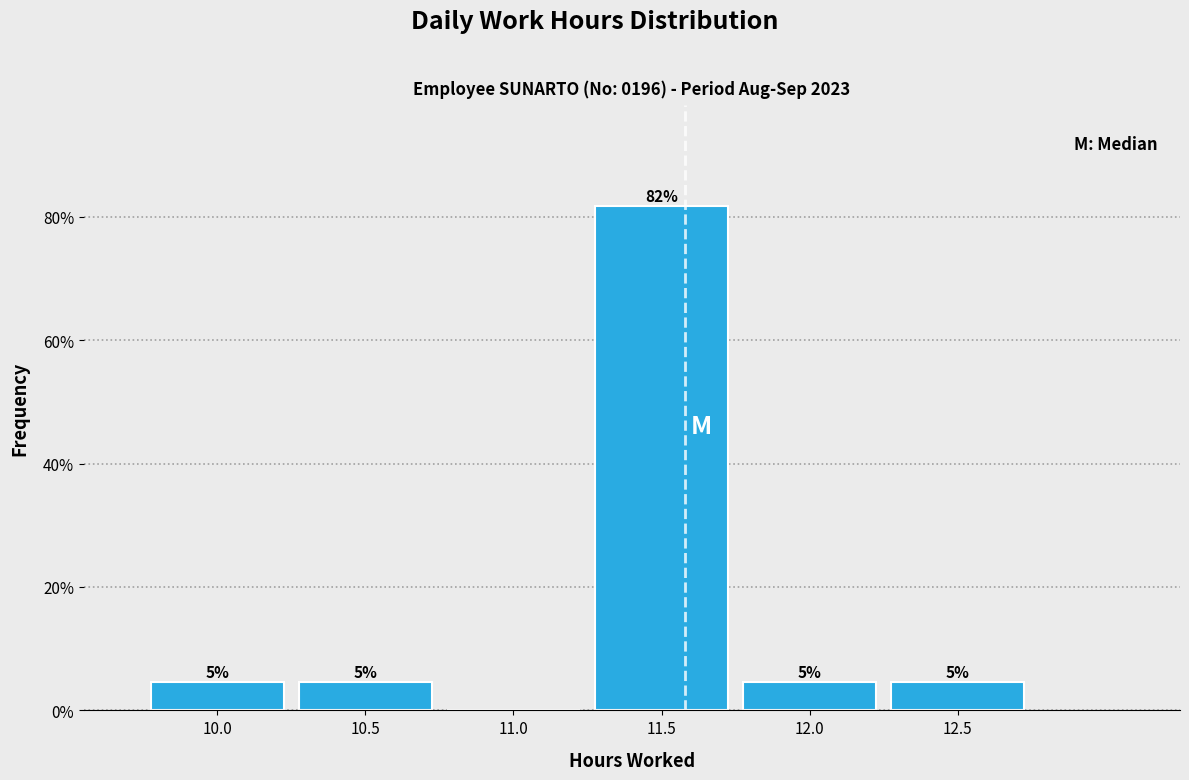

Are the bars horizontal?

No